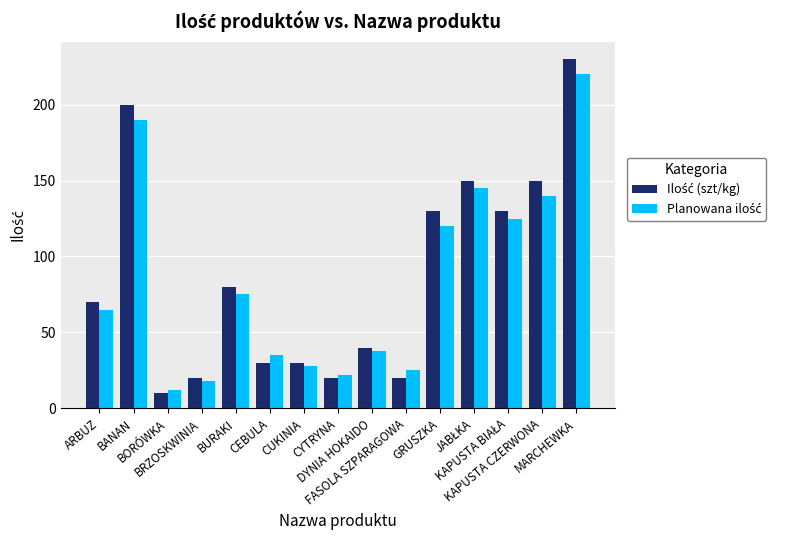

How many data points does each series have?

15